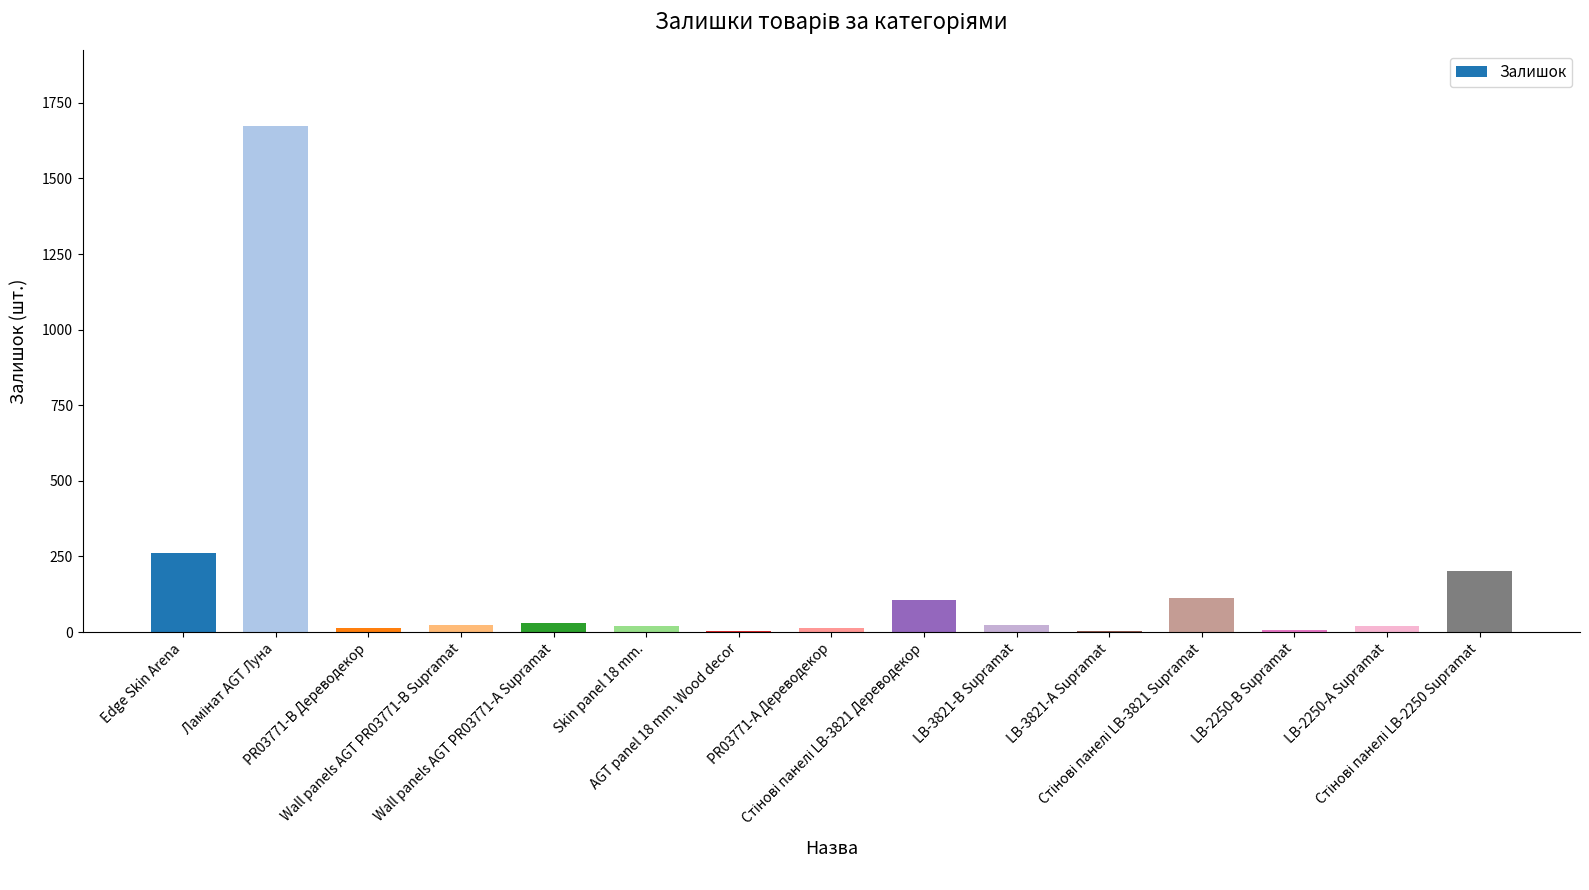

What is the sum of all values?

2514